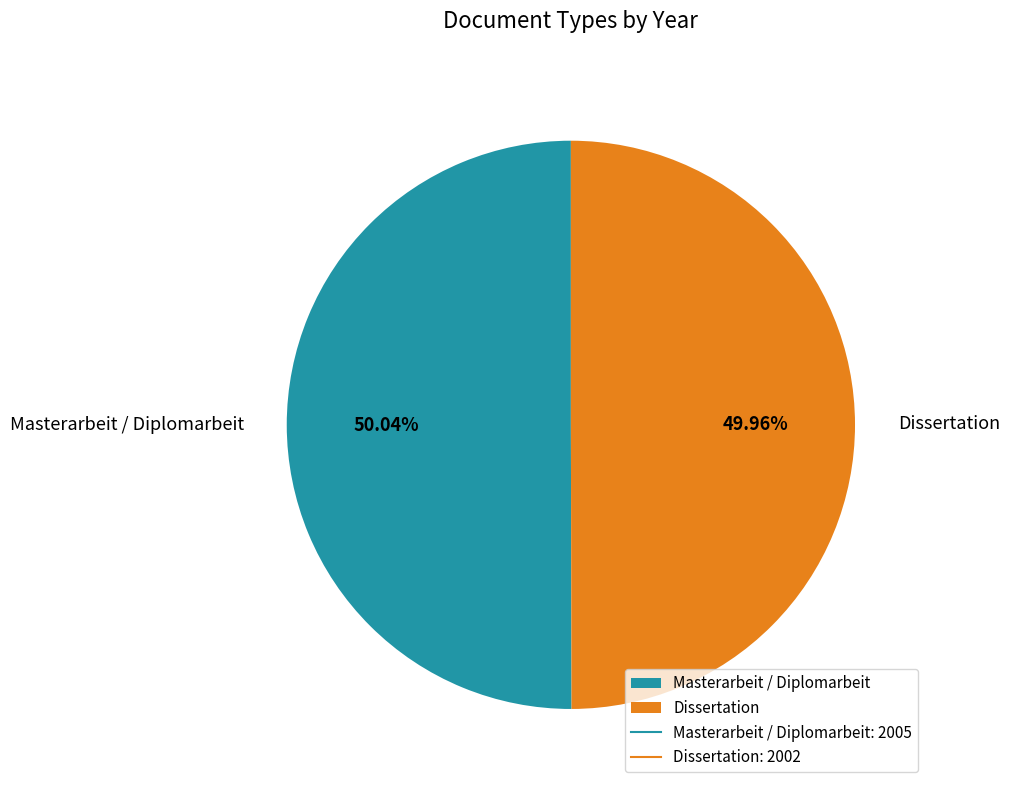

To the nearest percent, what portion does Dissertation represent?

50%